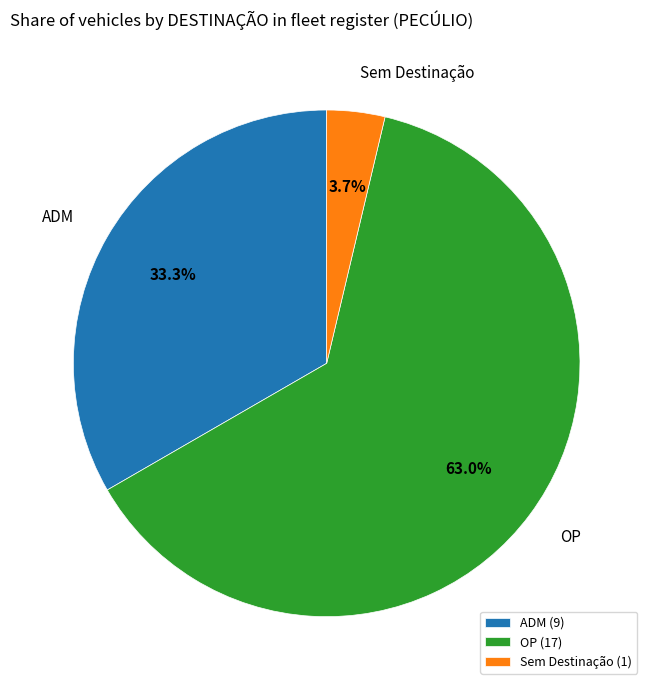

Is ADM the majority of the pie?

No